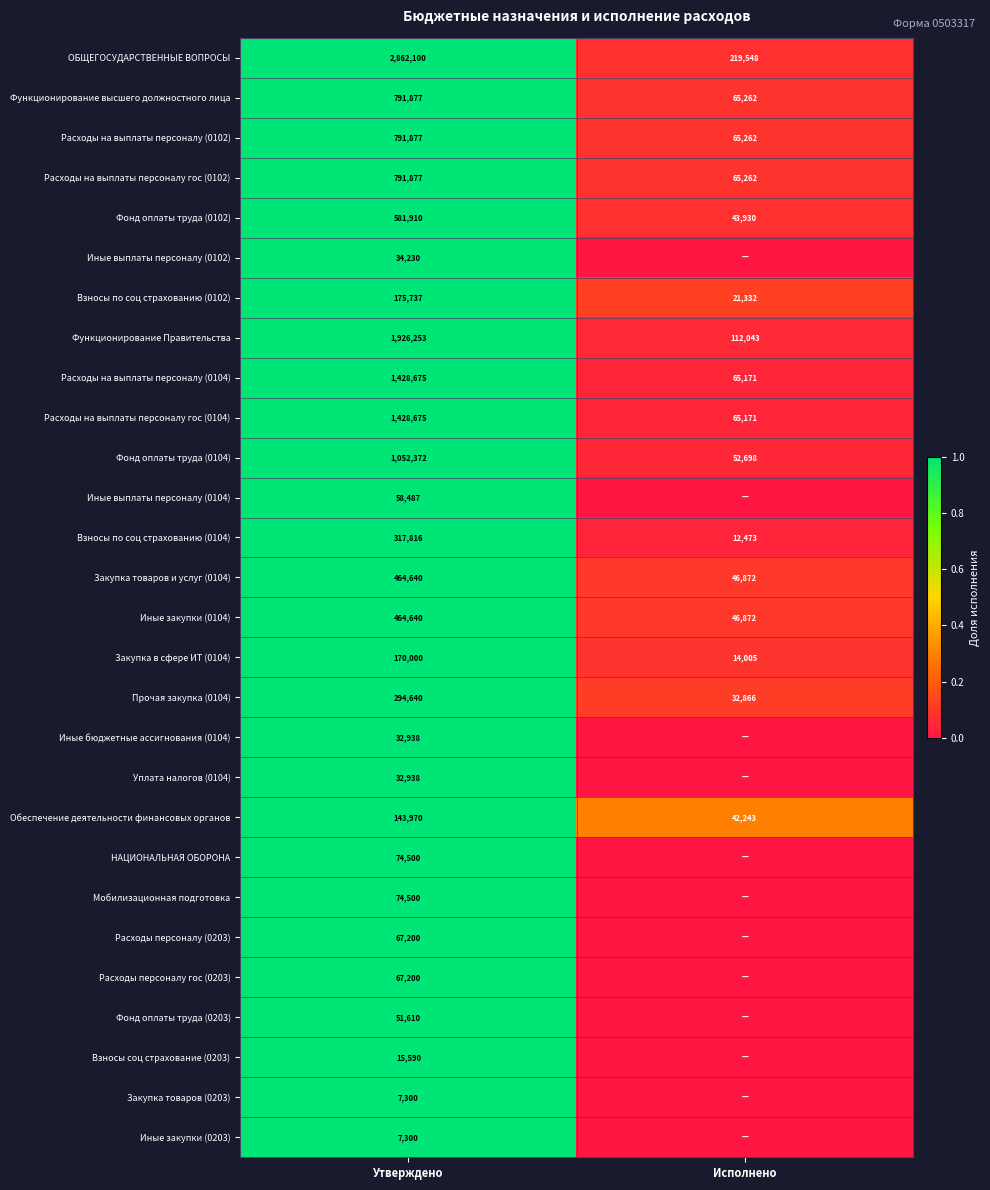

Is the value of Функционирование Правительства at Утверждено greater than the value of Мобилизационная подготовка at Утверждено?

Yes